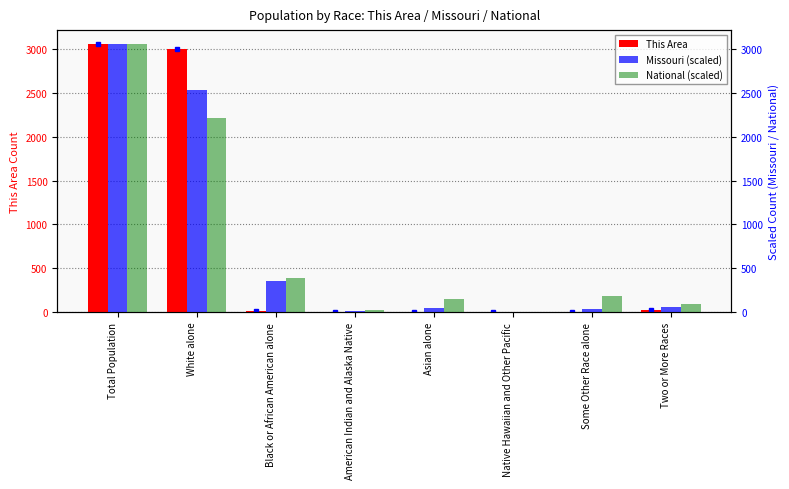

Rank the series by their maximum value, from highest to lowest.

This Area, Missouri (scaled), National (scaled)